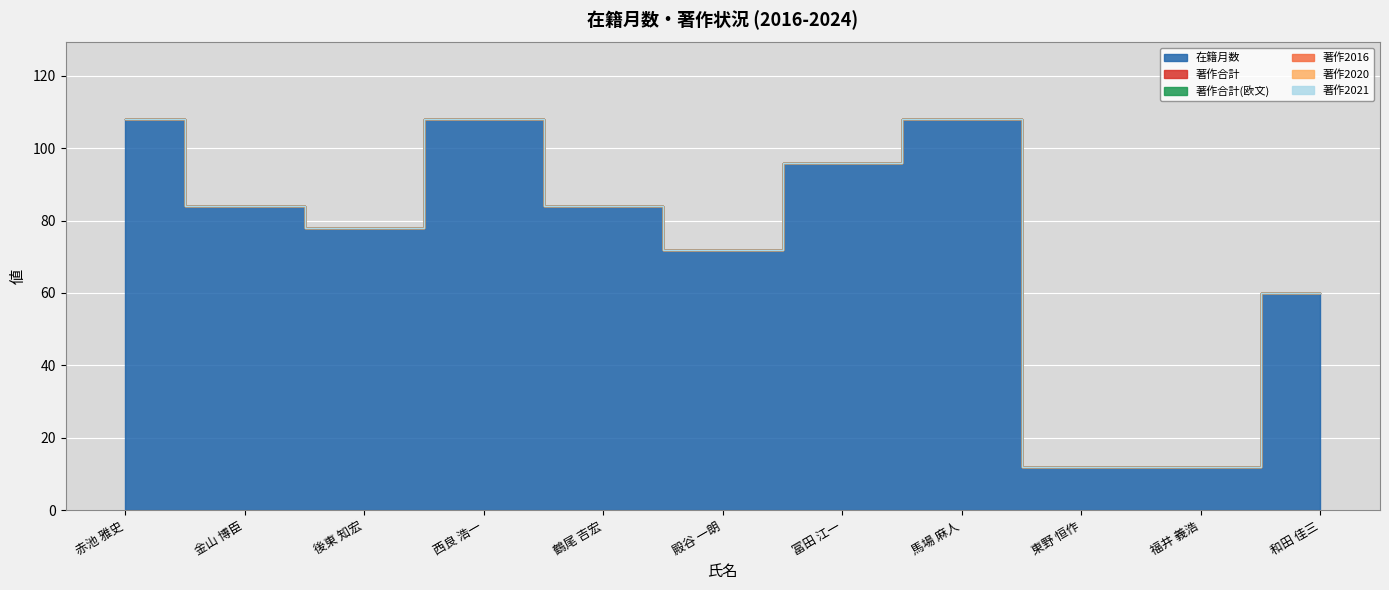

Which label corresponds to the largest value in the chart?

赤池 雅史